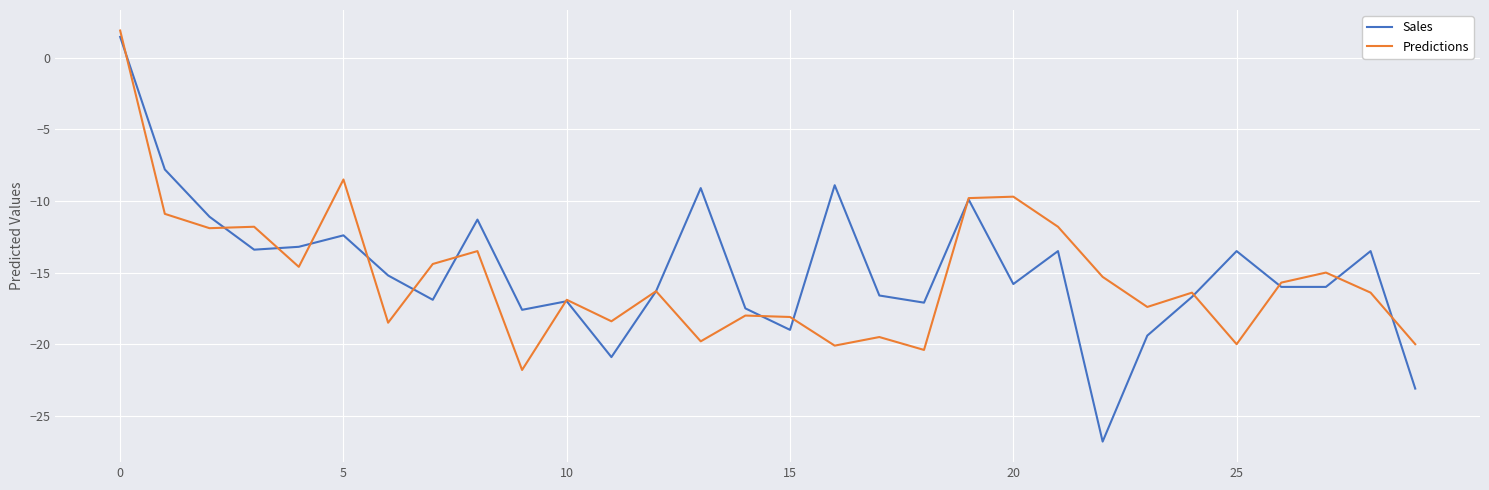

How many values in Predictions are above zero?

1